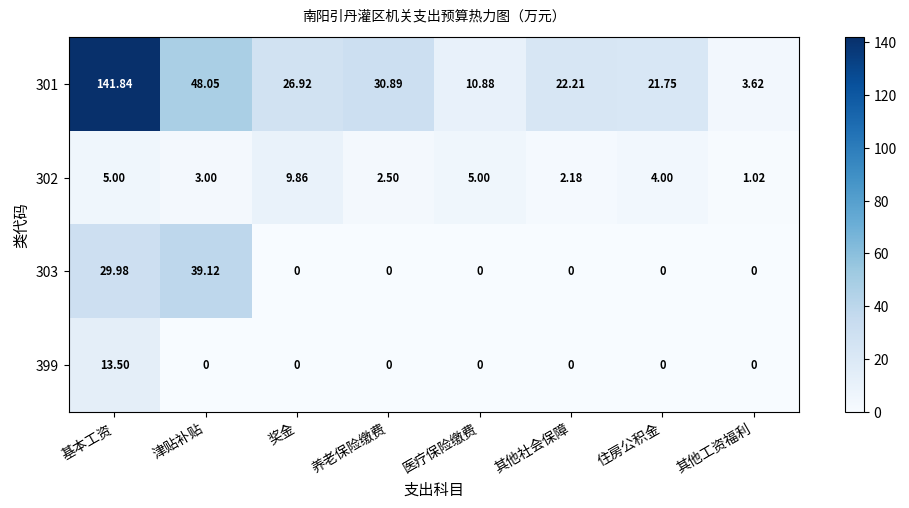

At which category does the chart reach its peak across all series?

基本工资